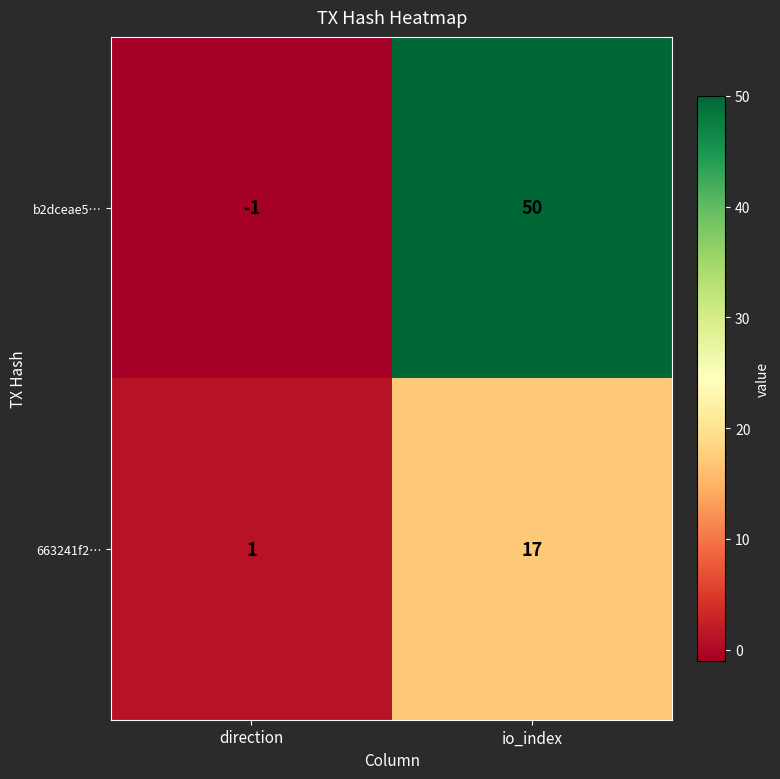

What is the spread (max minus min) of values at io_index?

33